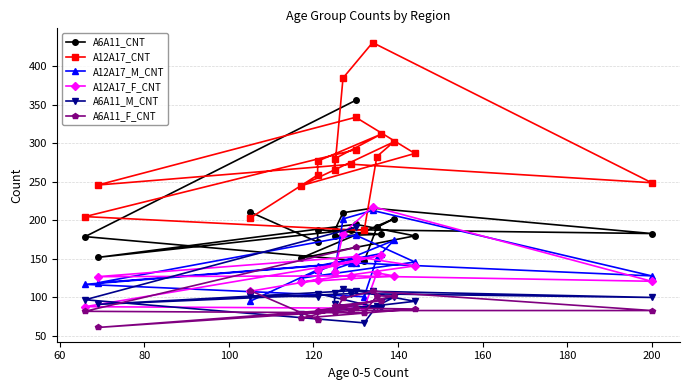

Reading left to right, extract all data points from this chart.

A6A11_CNT: 356	179	147	191	202	151	180	195	152	188	183	216	210	187	180	182	188	172	211
A12A17_CNT: 292	205	187	283	302	245	287	334	246	273	249	431	385	265	280	312	277	259	203
A12A17_M_CNT: 145	117	101	151	174	125	146	181	119	145	128	213	202	132	137	157	141	136	95
A12A17_F_CNT: 147	88	86	132	128	120	141	153	127	128	121	218	183	133	143	155	136	123	108
A6A11_M_CNT: 191	97	67	89	100	78	95	109	91	105	100	108	111	106	91	86	105	101	102
A6A11_F_CNT: 165	82	80	102	102	73	85	86	61	83	83	108	99	81	89	96	83	71	109